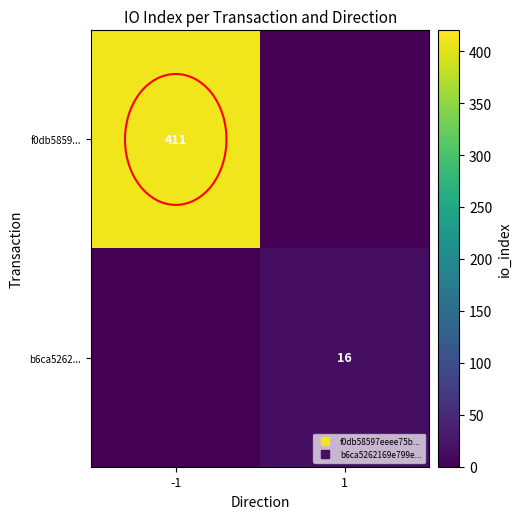

List the series in order of their overall mean, highest first.

f0db5859..., b6ca5262...